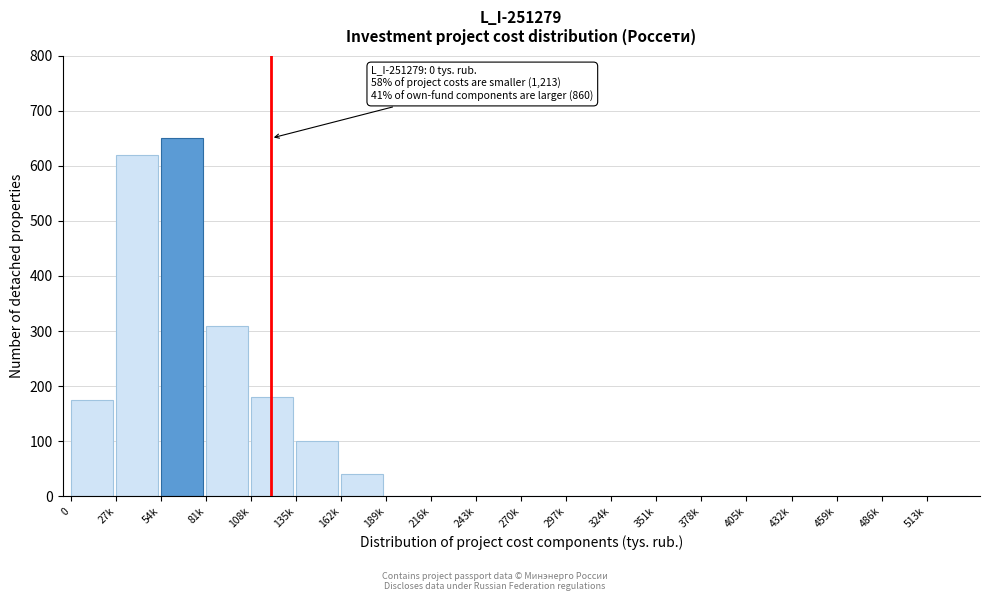

Reading left to right, transcribe all the data shown in this chart.

0=175	27k=620	54k=650	81k=310	108k=180	135k=100	162k=40	189k=0	216k=0	243k=0	270k=0	297k=0	324k=0	351k=0	378k=0	405k=0	432k=0	459k=0	486k=0	513k=0